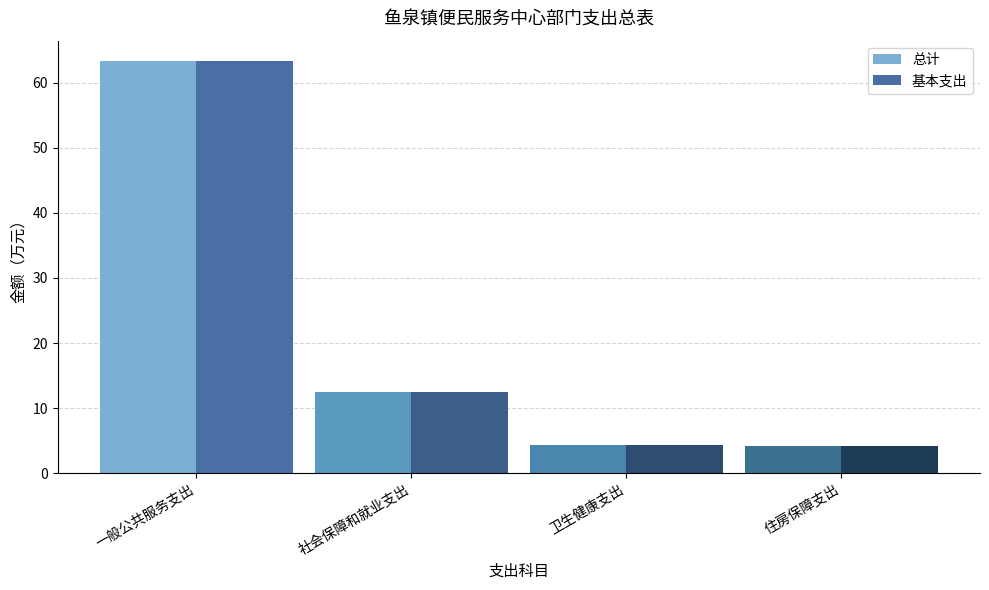

The value of 基本支出 at 住房保障支出 is 4.2. True or false?

True